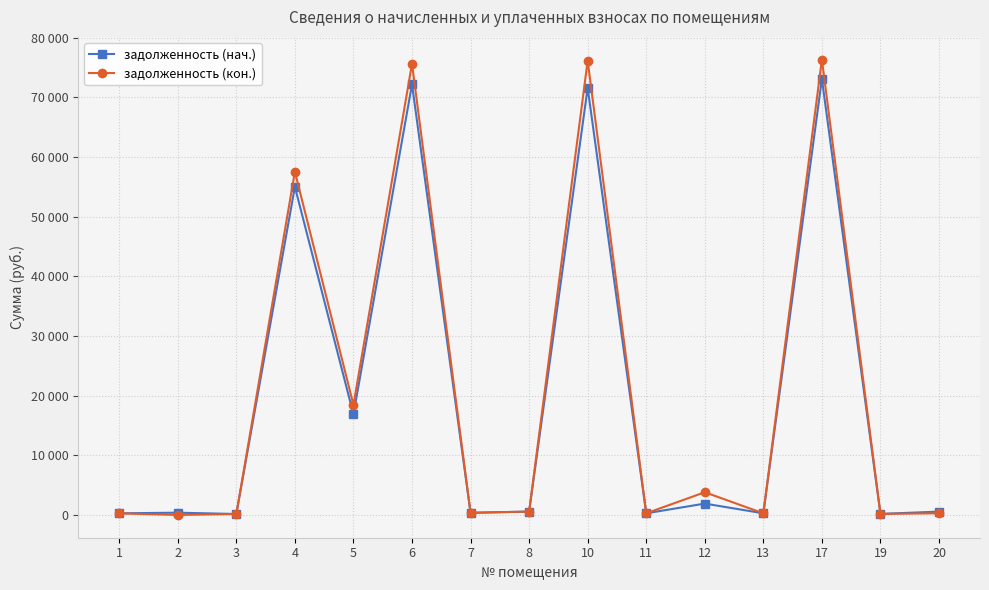

At which category does задолженность (нач.) reach its first local valley?

3